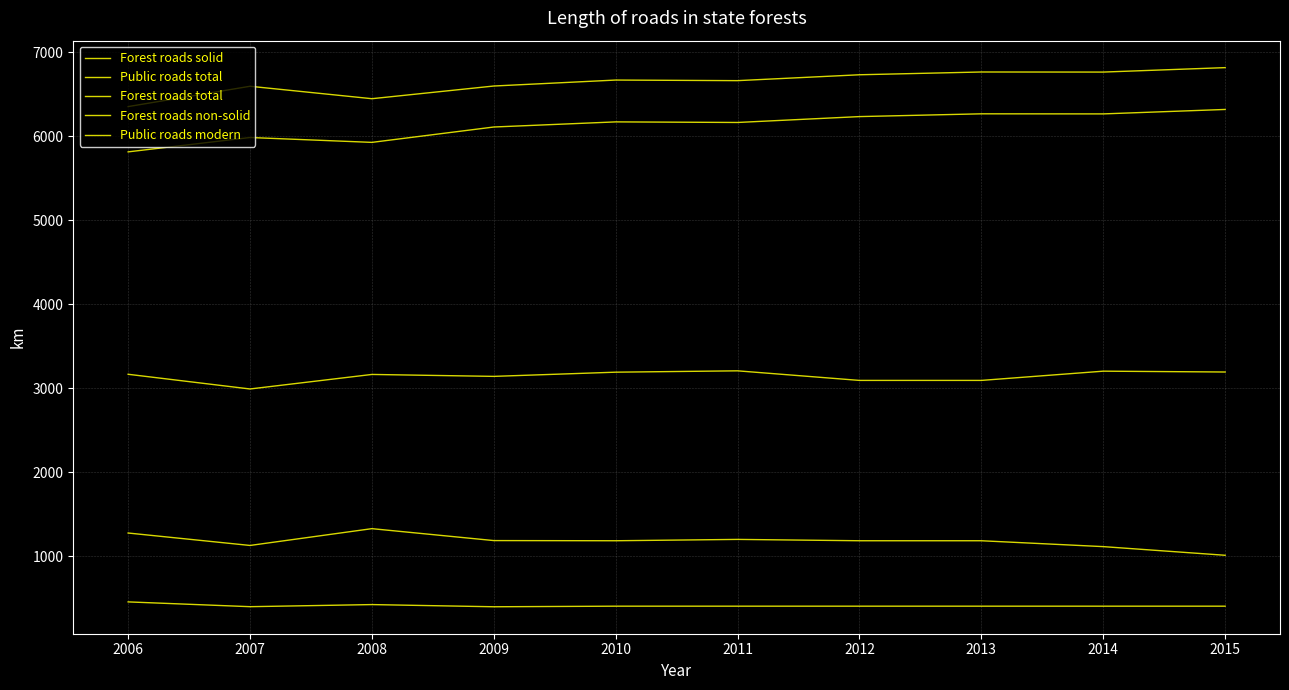

Reading right to left, what are all the values shown in this chart?

Forest roads solid: 6319	6266	6267	6234	6164	6171	6110	5927	5985	5814
Public roads total: 3193	3203	3093	3093	3207	3191	3141	3164	2991	3166
Forest roads total: 6817	6764	6765	6732	6662	6669	6598	6447	6595	6353
Forest roads non-solid: 405	405	405	405	405	405	398	424	399	456
Public roads modern: 1011	1114	1184	1184	1200	1184	1186	1328	1128	1276